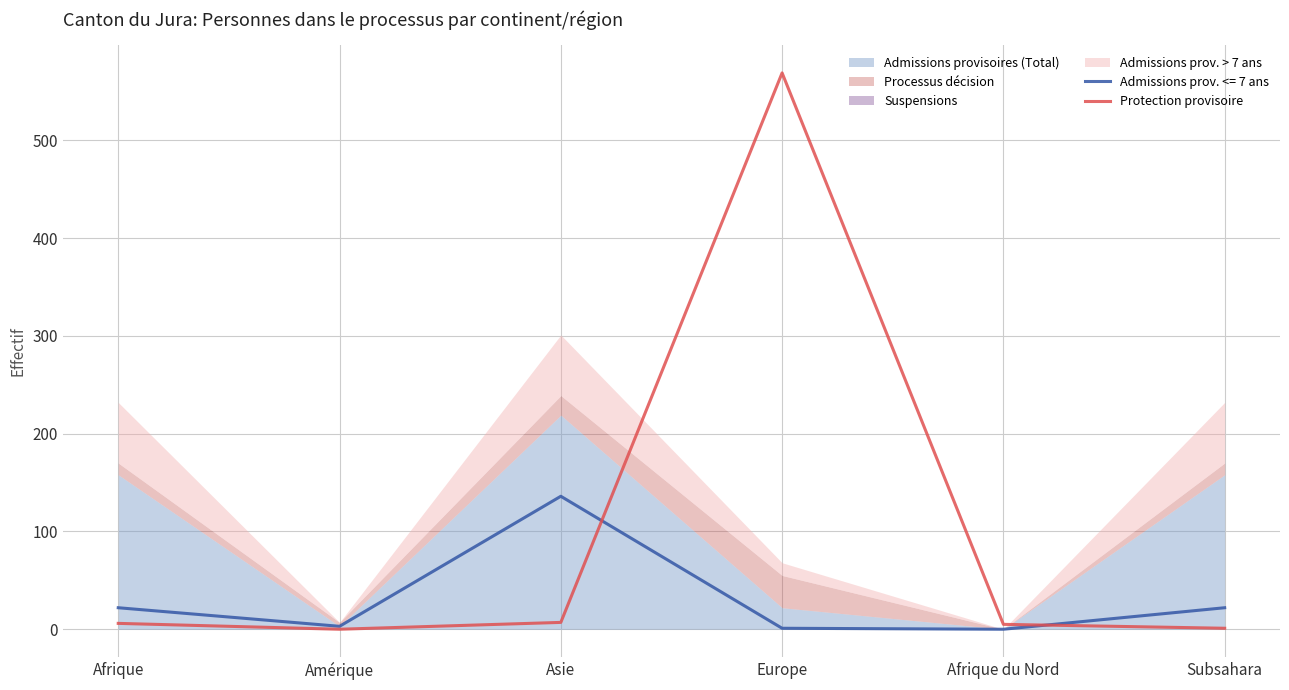

What is the difference between the maximum and minimum values?

569